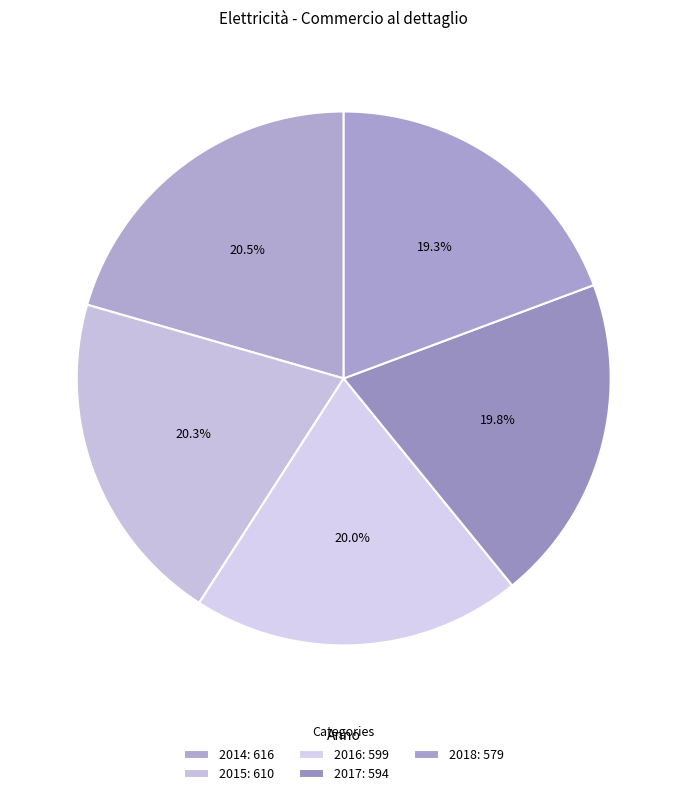

The 2014 slice represents 11% of the pie. True or false?

False